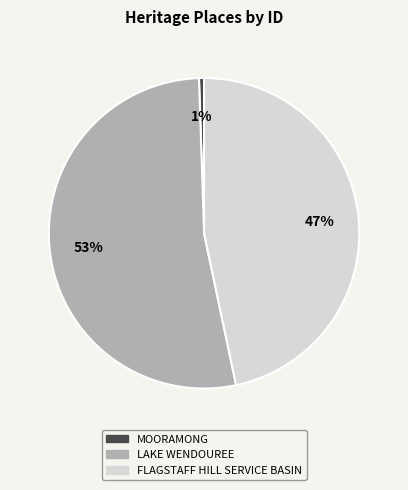

Which category has the smallest portion of the pie?

MOORAMONG